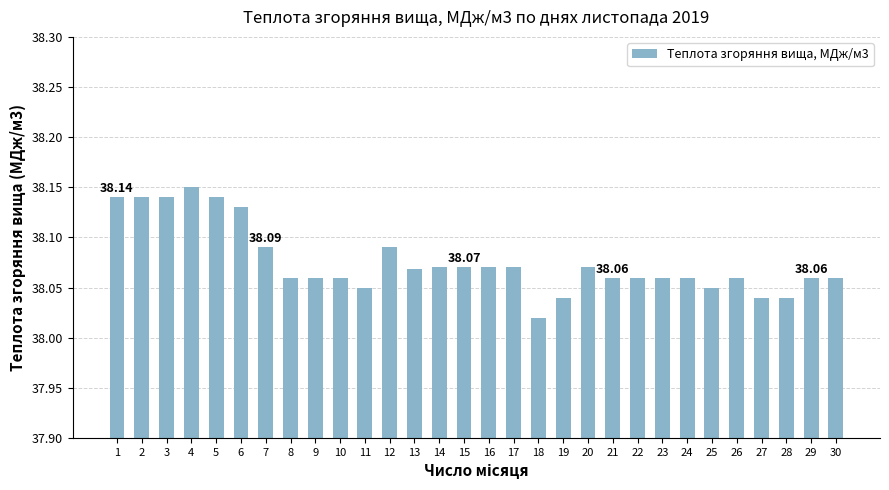

At which label is the value closest to 38?

18